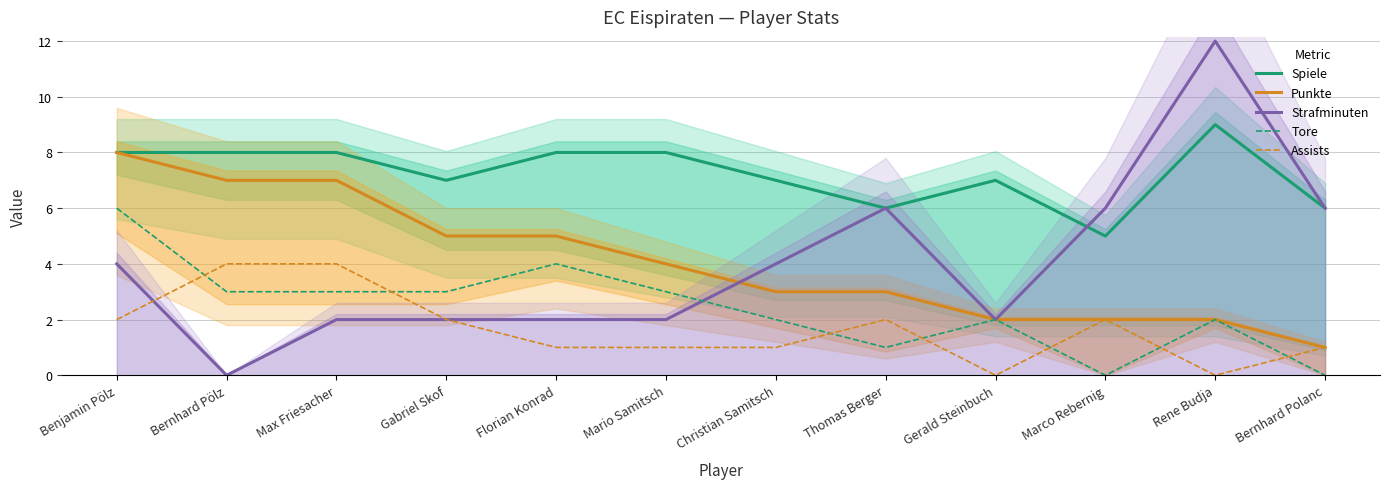

What is the average value of the Assists series?

2